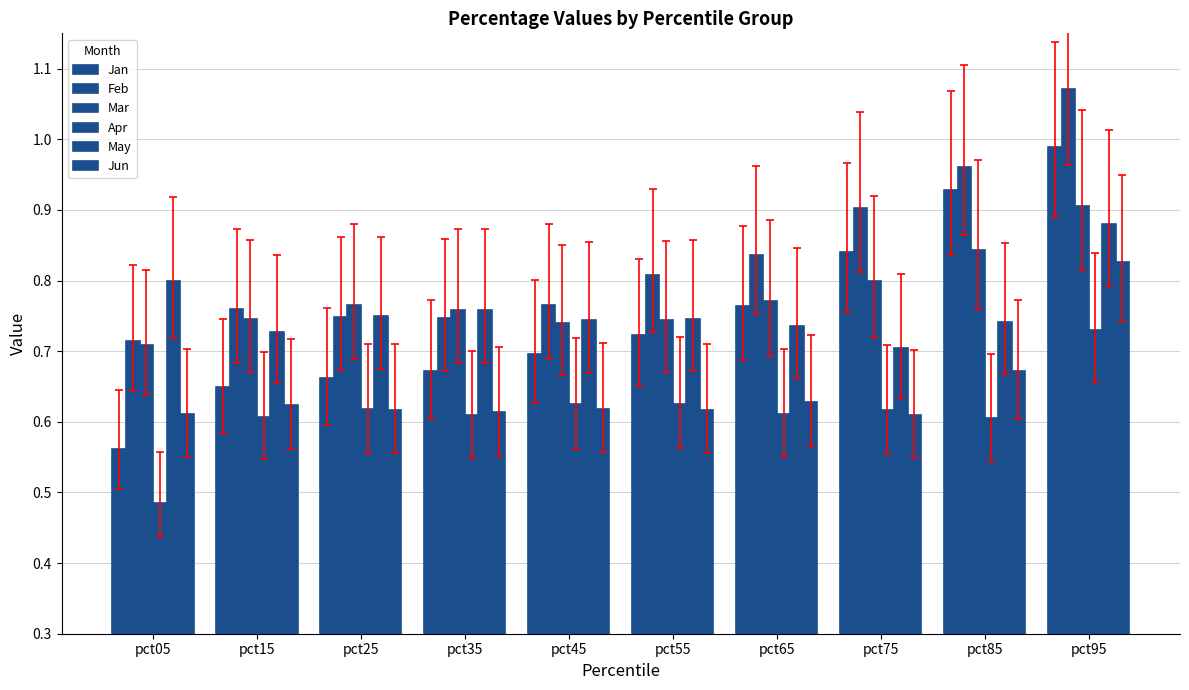

Does the chart contain stacked bars?

No